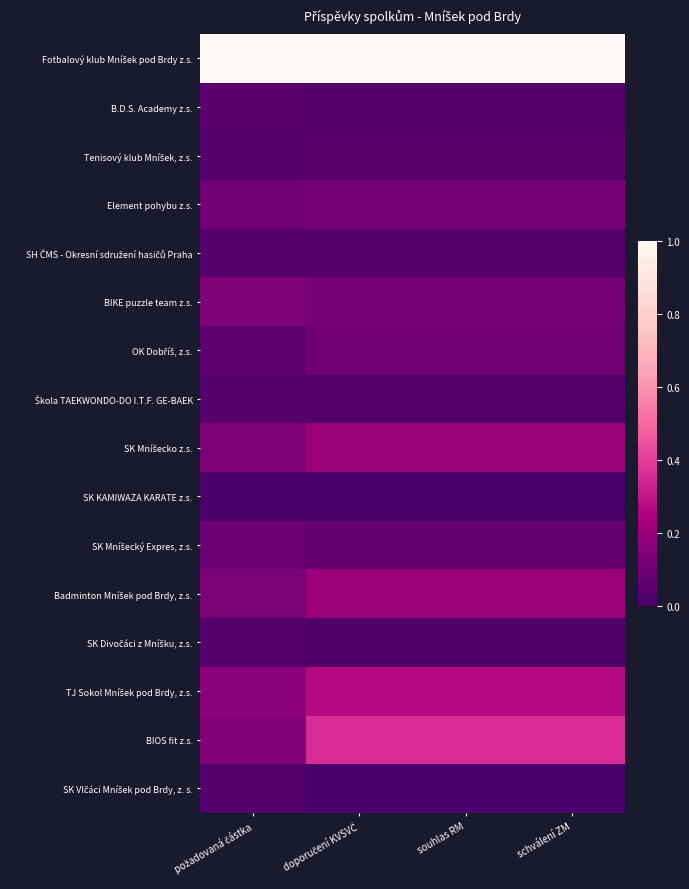

How many distinct data groups are displayed?

16